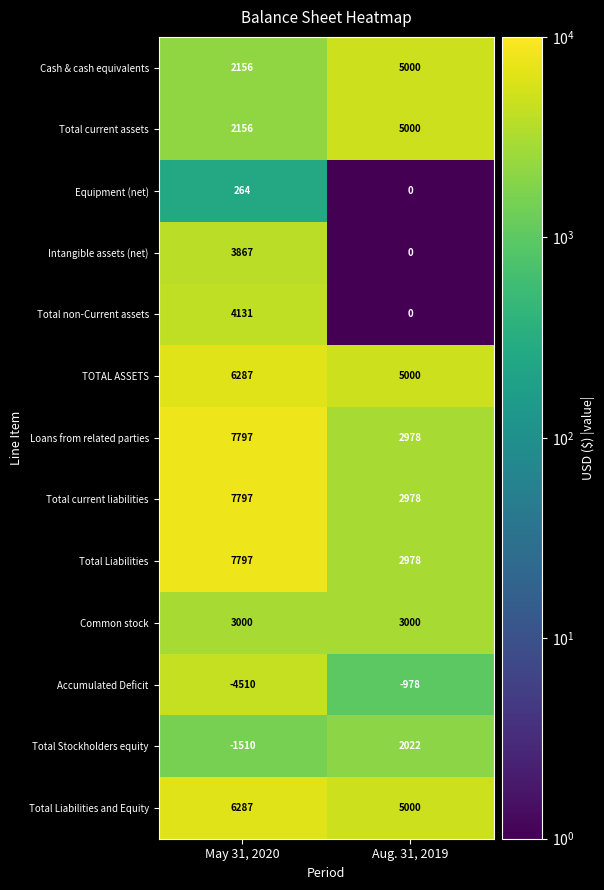

True or false: Total Liabilities has a value of 2978 at Aug. 31, 2019.

True